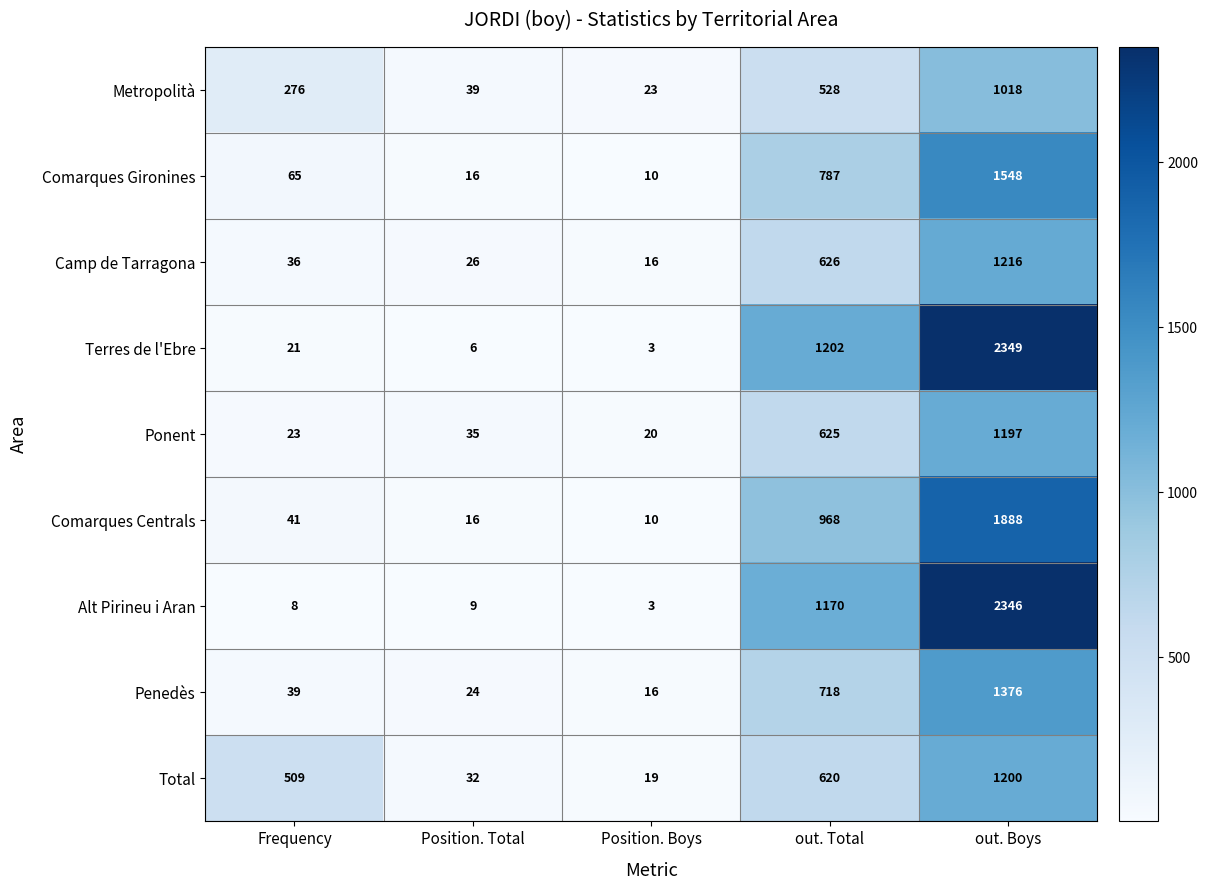

True or false: Ponent has a value of 35 at Position. Boys.

False